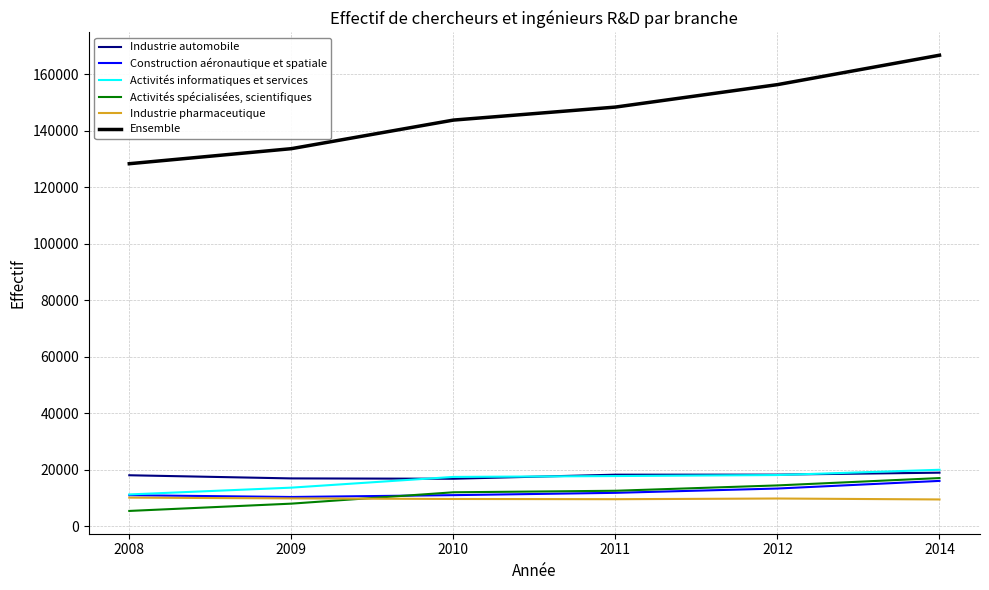

After their last crossing, which series has the higher values: Construction aéronautique et spatiale or Activités spécialisées, scientifiques?

Activités spécialisées, scientifiques